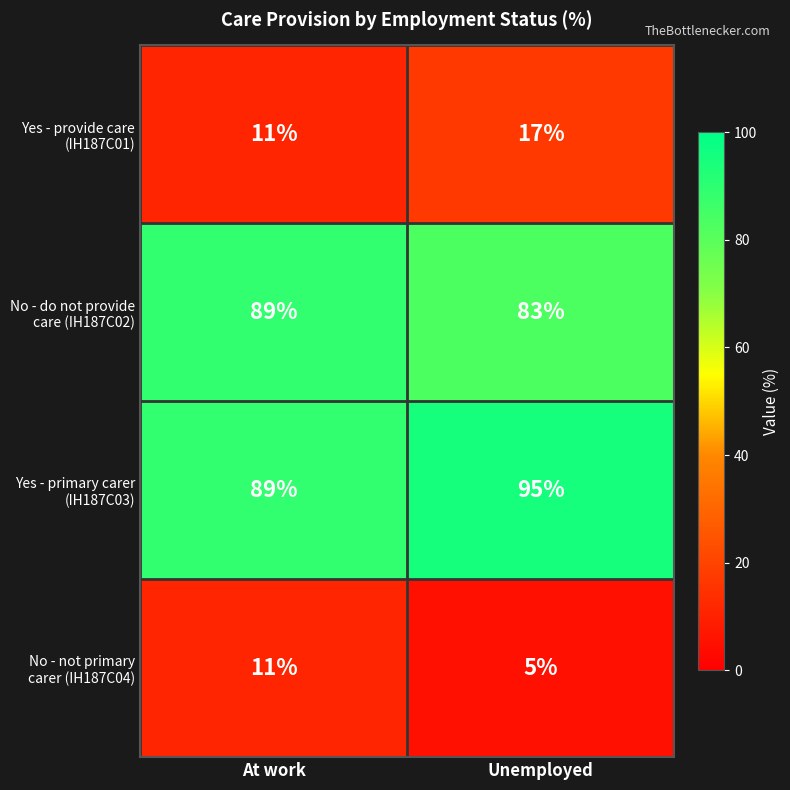

What is the maximum value shown in the chart?

95